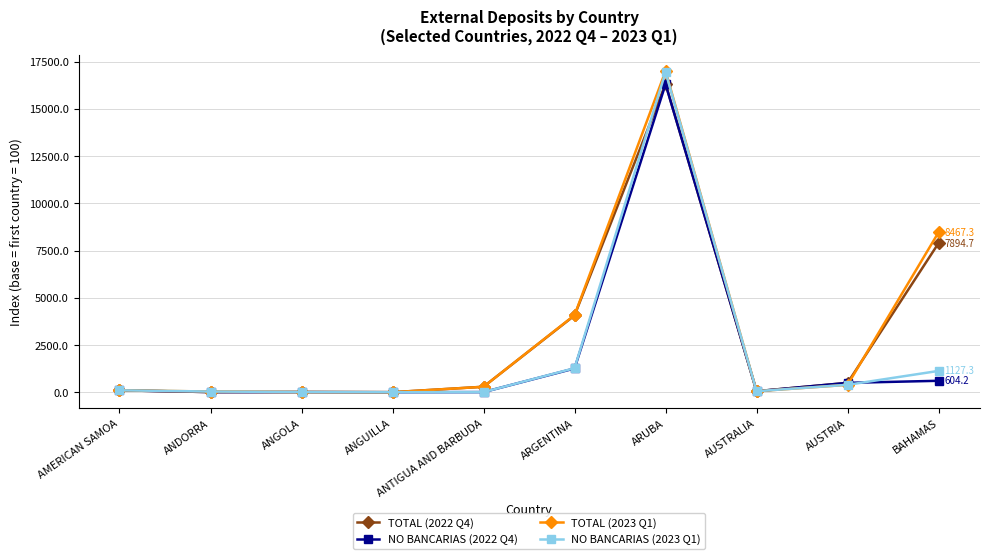

Where does the TOTAL (2023 Q1) series first go above 286?

ANTIGUA AND BARBUDA